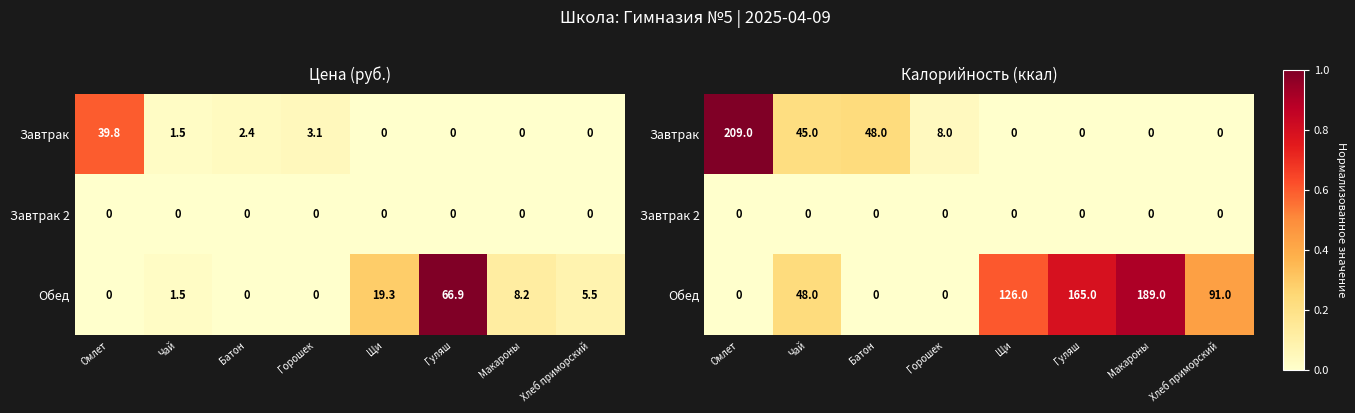

Rank the series by their maximum value, from lowest to highest.

Завтрак 2, Обед, Завтрак